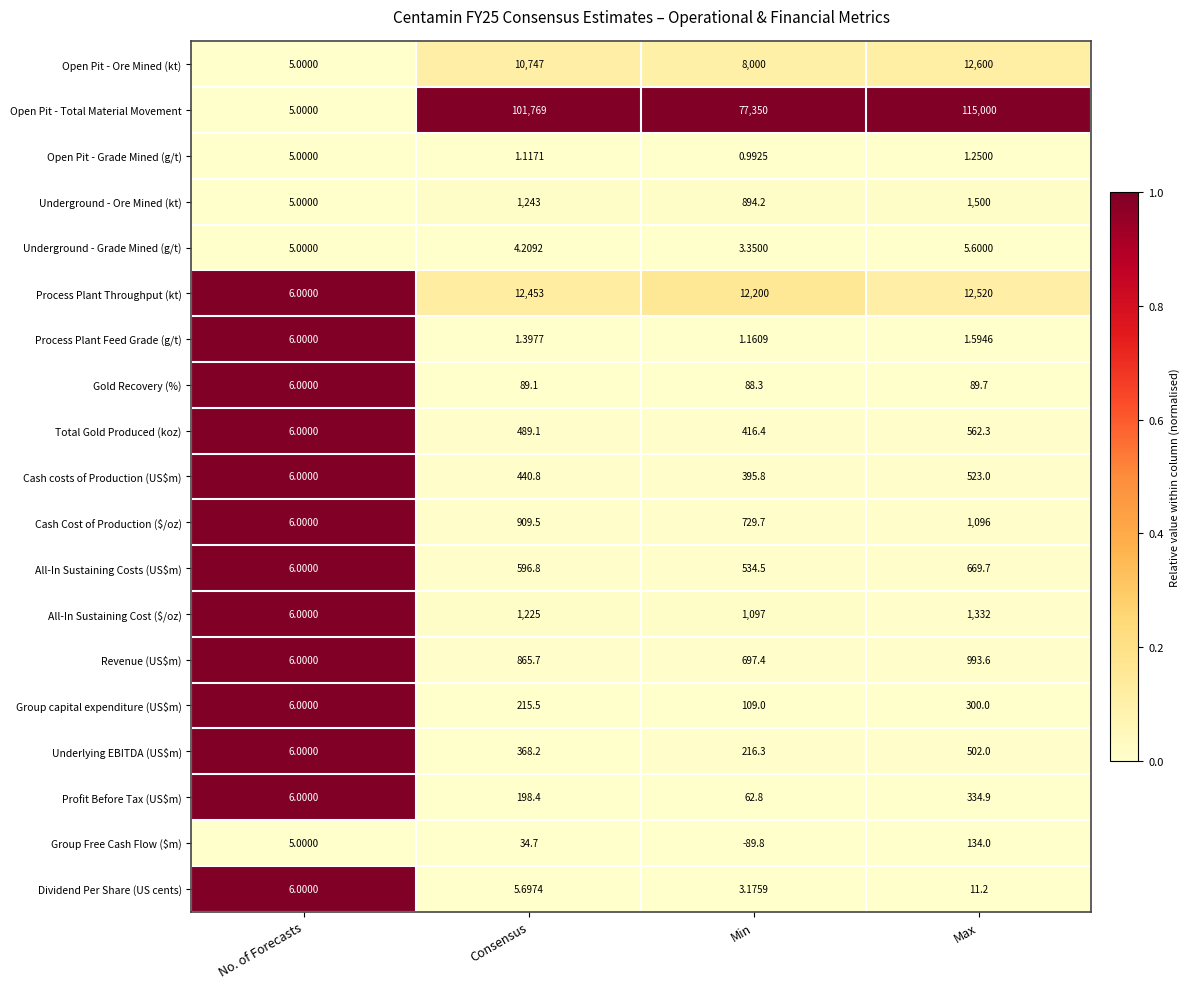

Between No. of Forecasts and Min, which series saw the biggest shift?

Open Pit - Total Material Movement